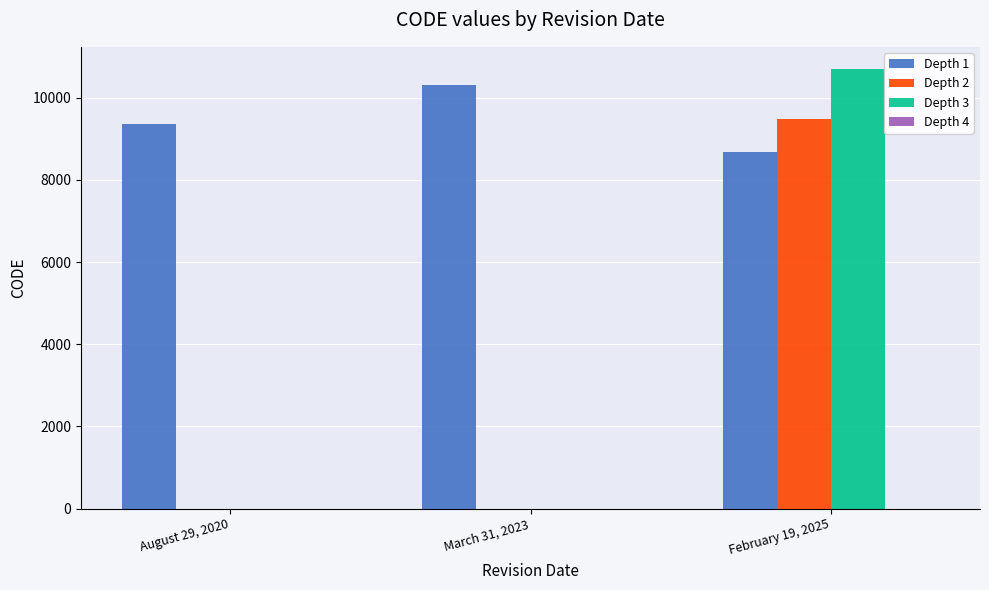

True or false: Depth 3 has a value of 17632 at February 19, 2025.

False